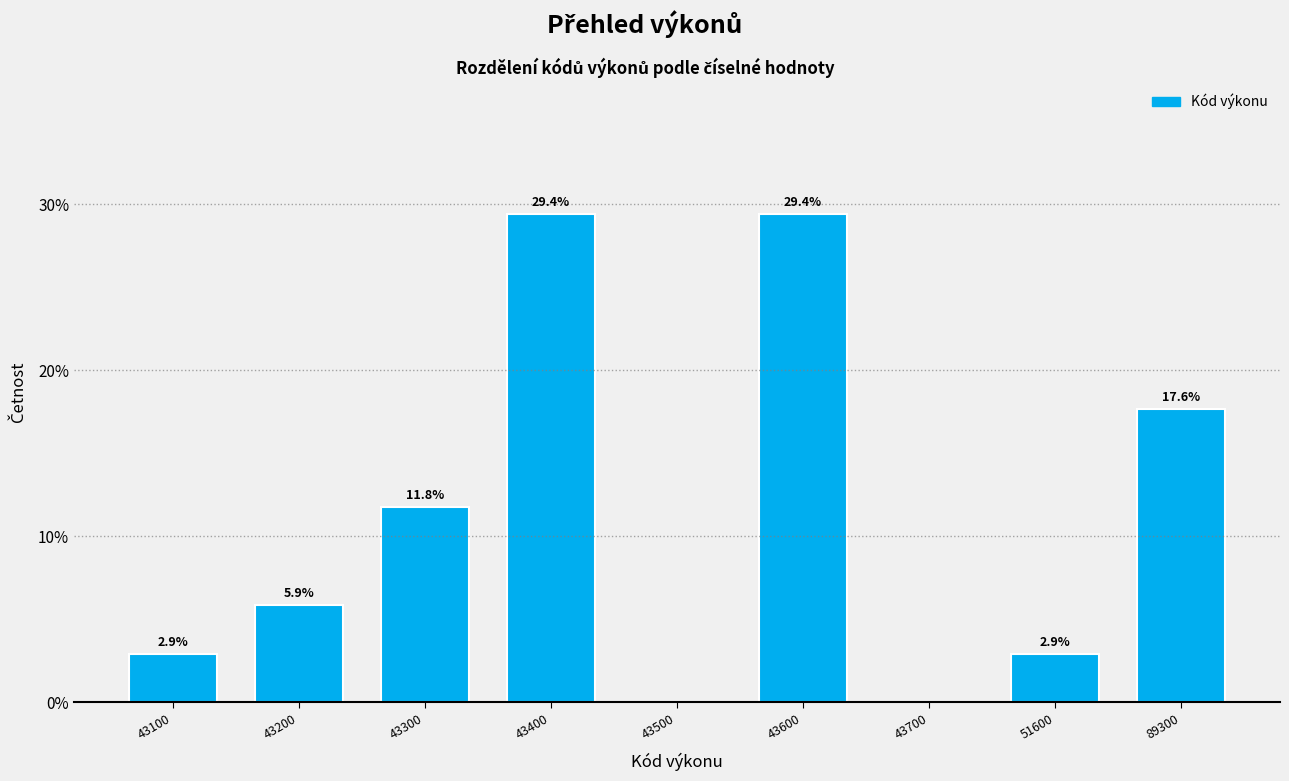

Reading left to right, what are all the values shown in this chart?

43100=2.9	43200=5.9	43300=11.8	43400=29.4	43500=0.0	43600=29.4	43700=0.0	51600=2.9	89300=17.6